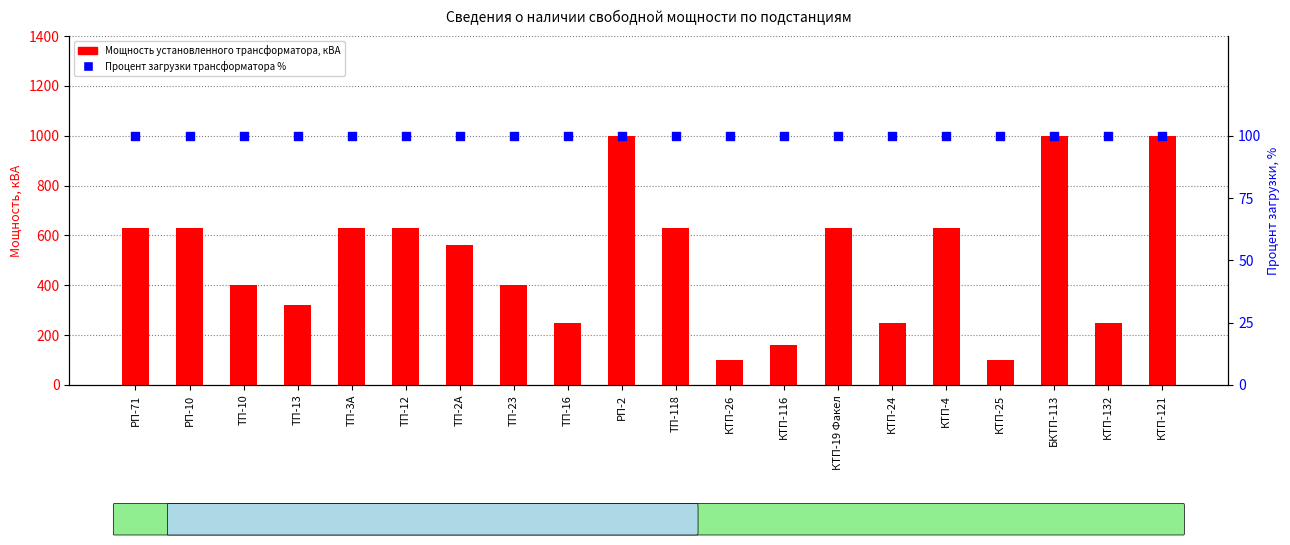

Which series contains the lowest Y value?

Мощность установленного трансформатора, кВА